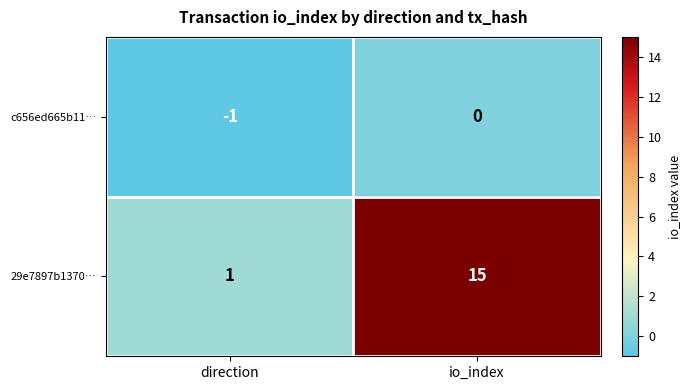

Between direction and io_index, which series saw the biggest shift?

29e7897b1370…